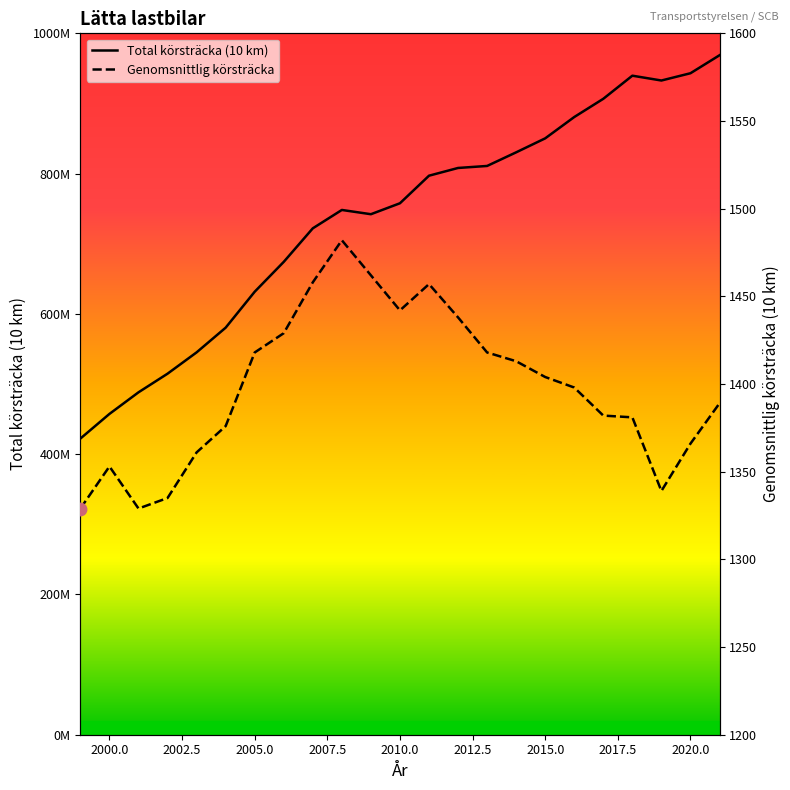

What is the greatest value displayed?

968735746